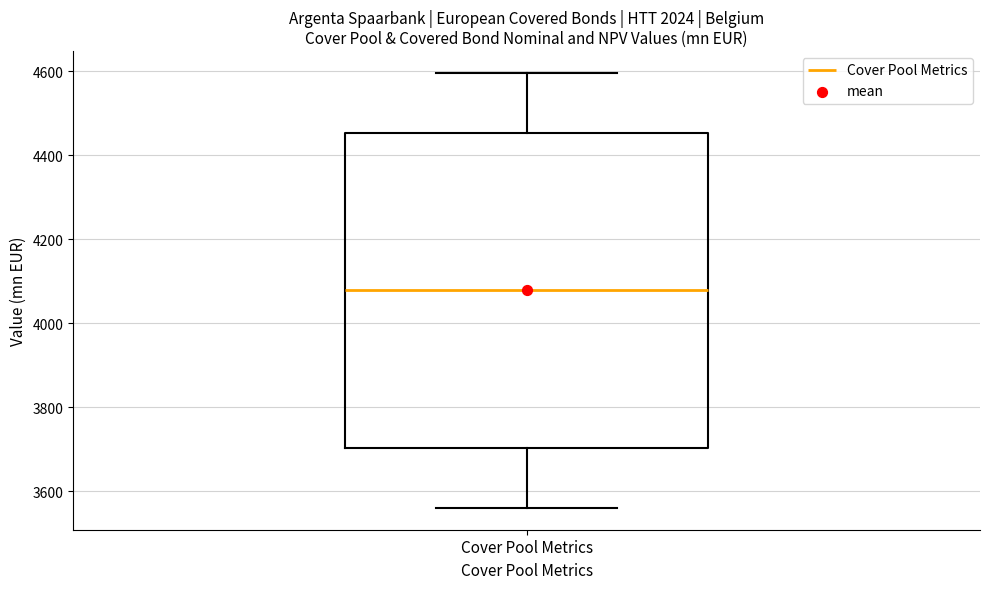

Where does the median line of the box for Cover Pool Metrics sit on the y-axis? The values are not printed on the chart, so give them approximately, as read against the axis.

4080